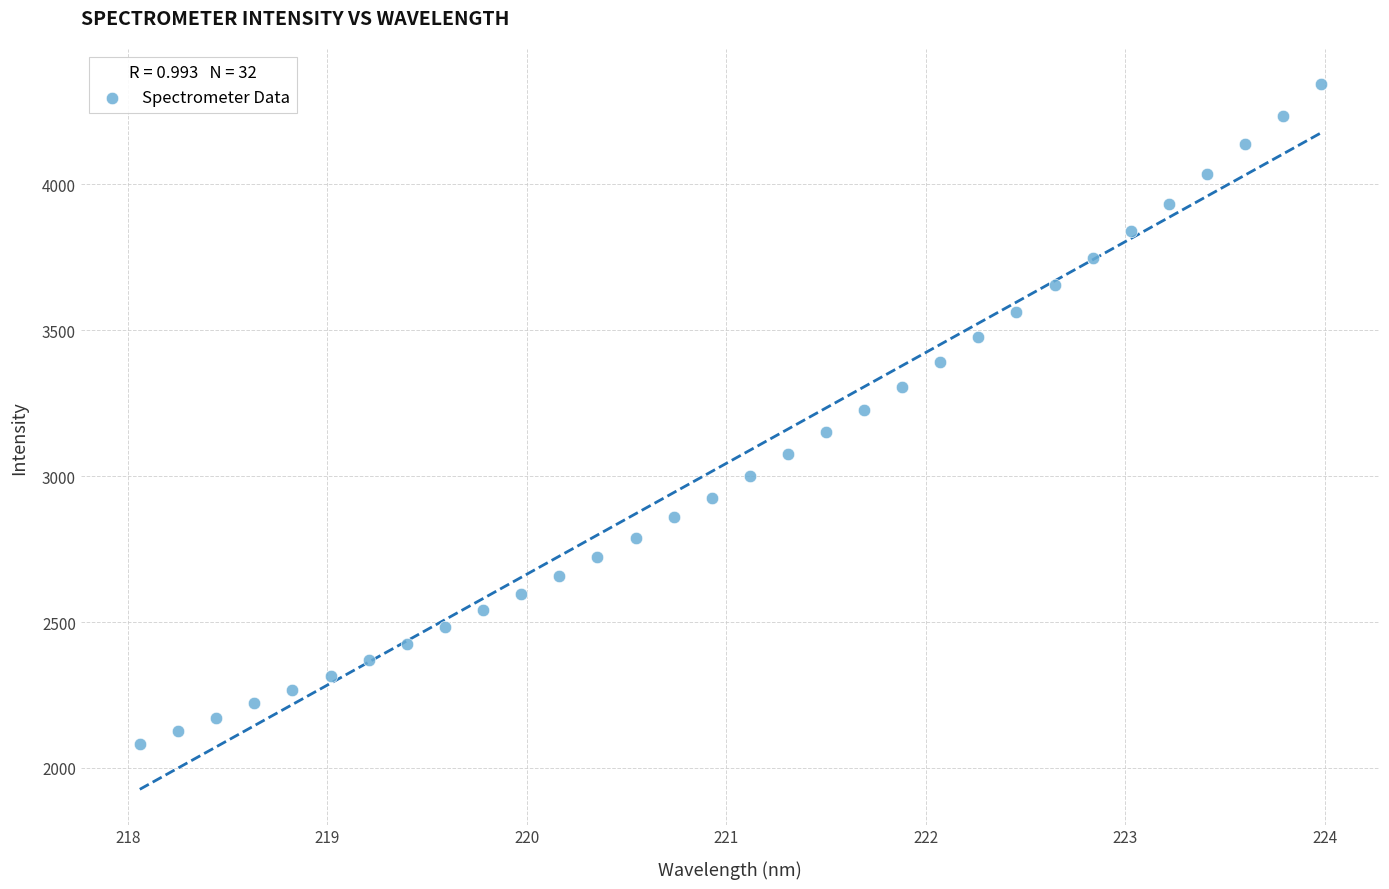

What is the range of Y values (max minus min)?

2262.8